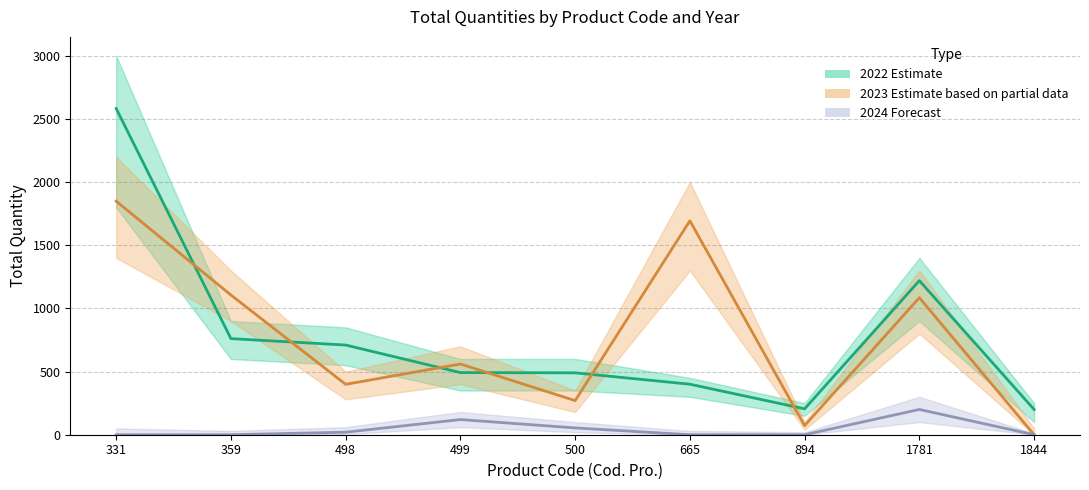

List the series in order of their peak value, highest first.

2022, 2023, 2024